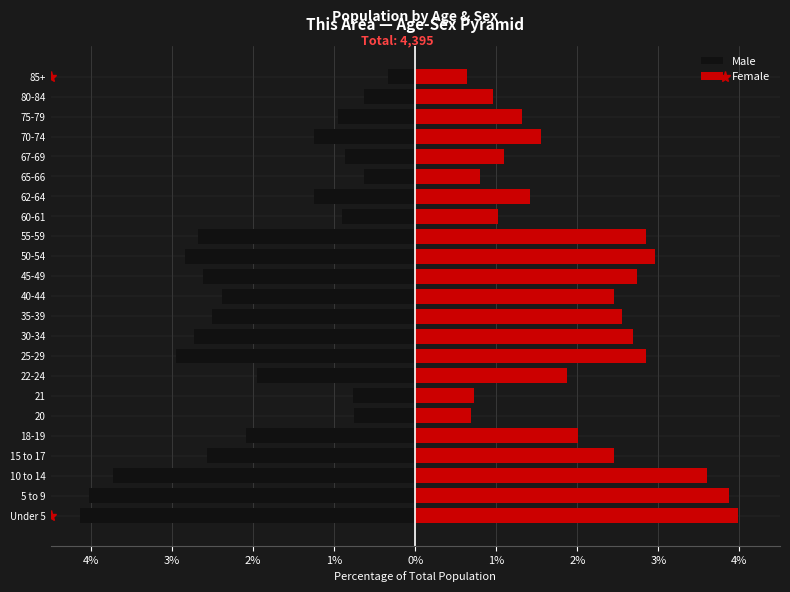

Is it true that Male equals -0.9 at 65-66?

False